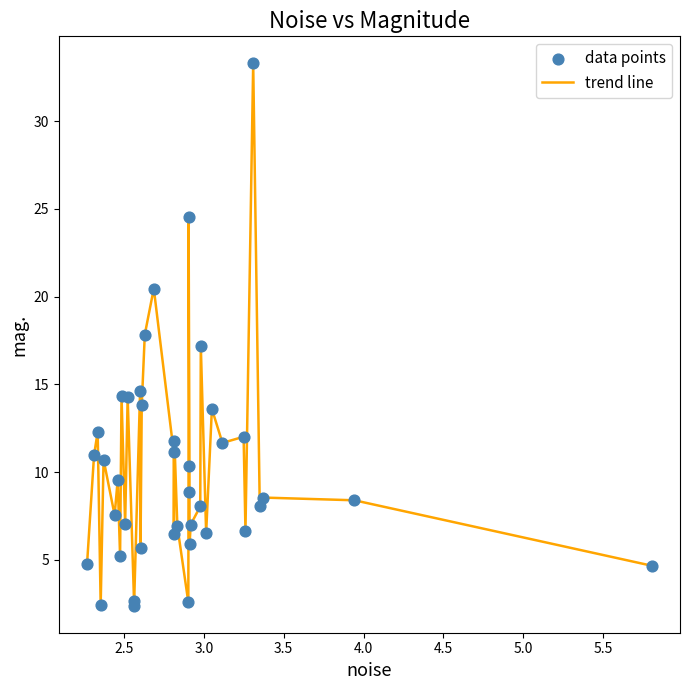

What is the maximum value shown in the chart?

33.3